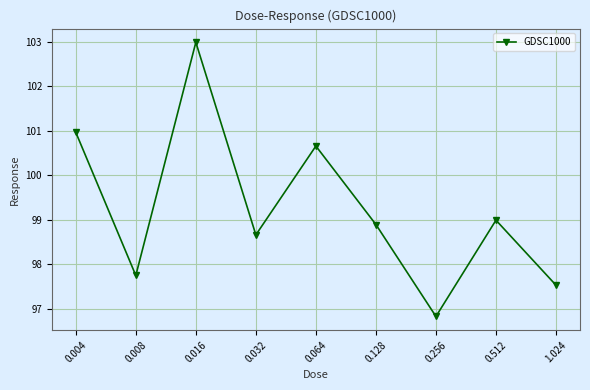

How many points are higher than both their immediate neighbors (excluding endpoints)?

3